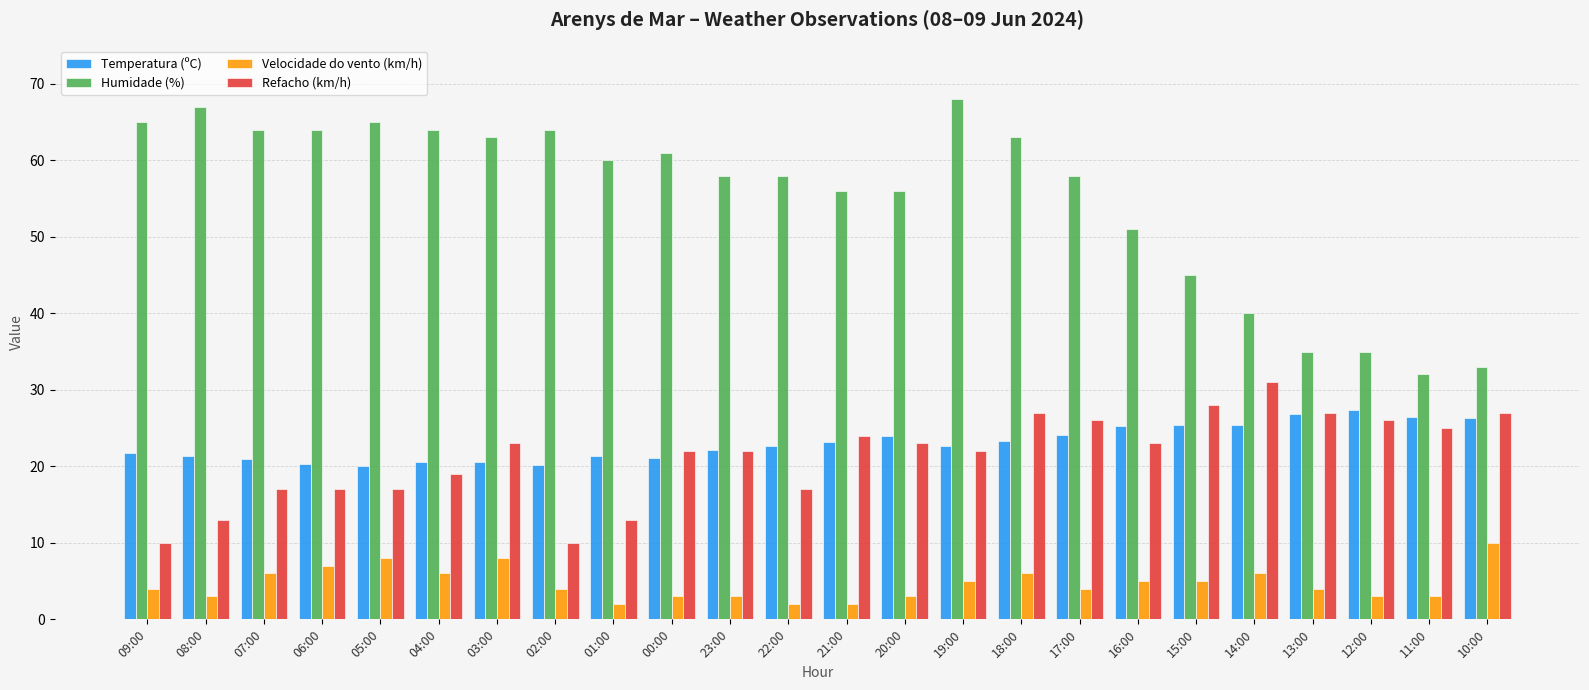

Which category has the highest value across all series?

19:00